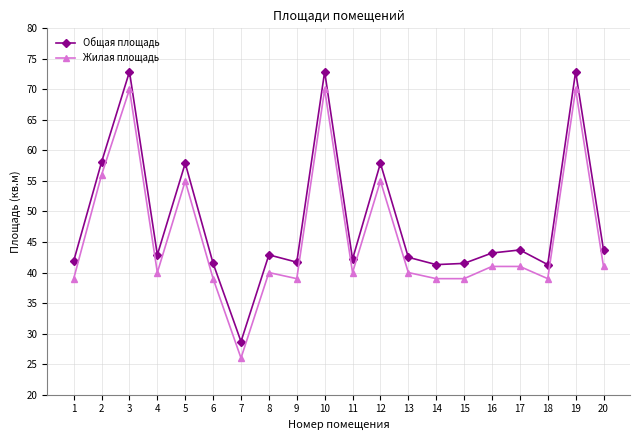

At how many categories does at least one series exceed 37?

19